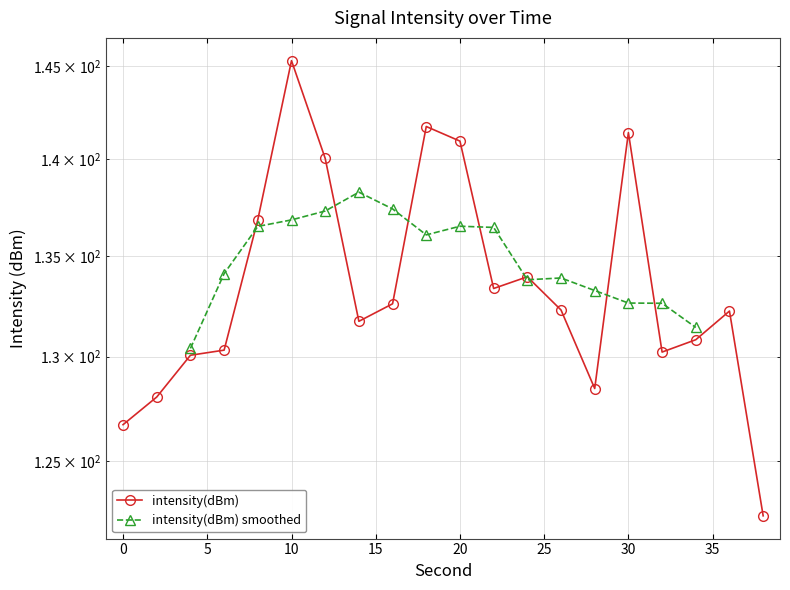

What is the greatest value displayed?

145.3